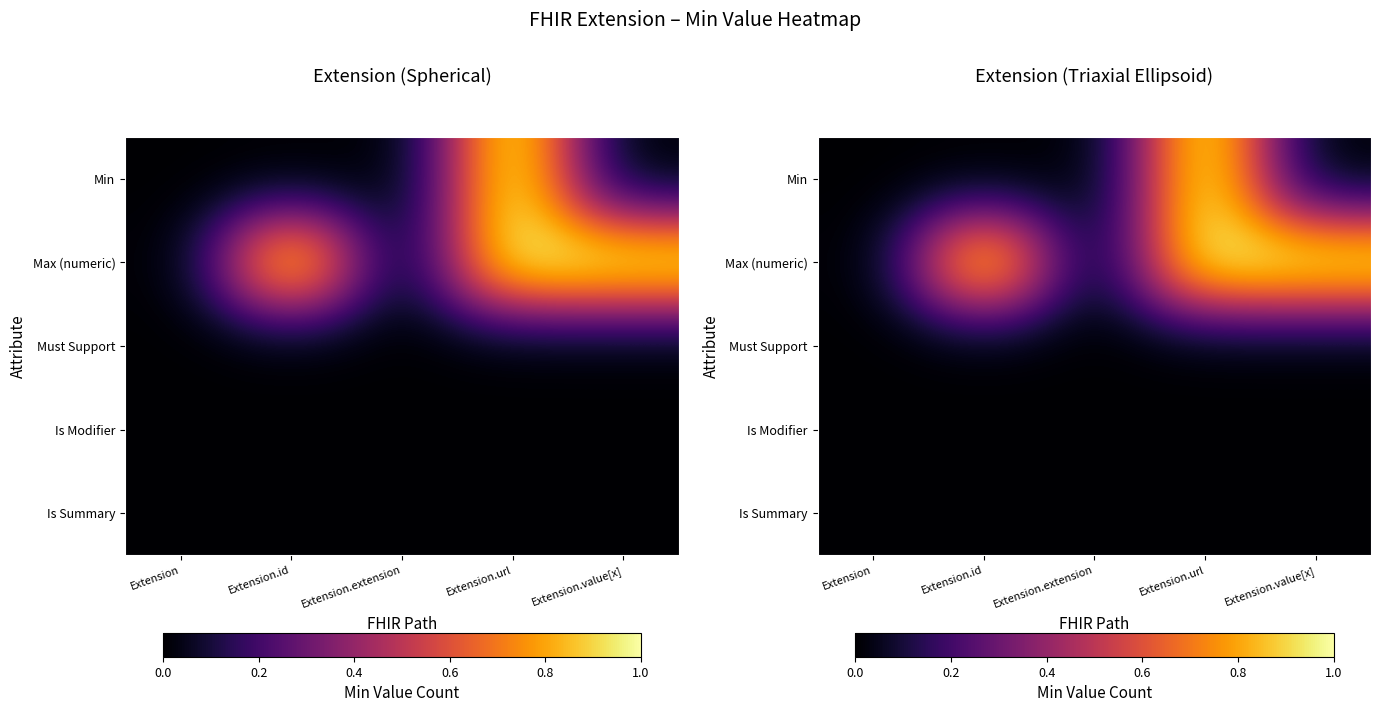

Count the Min values in the range 0 to 1.

5